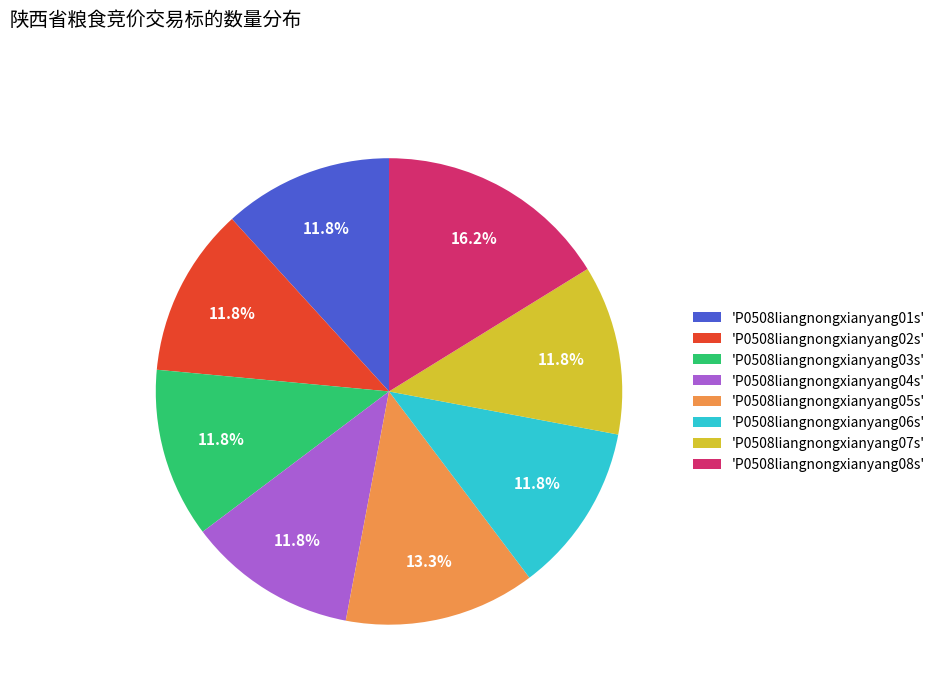

To the nearest percent, what is the difference between the largest and smallest slice percentages?

4%